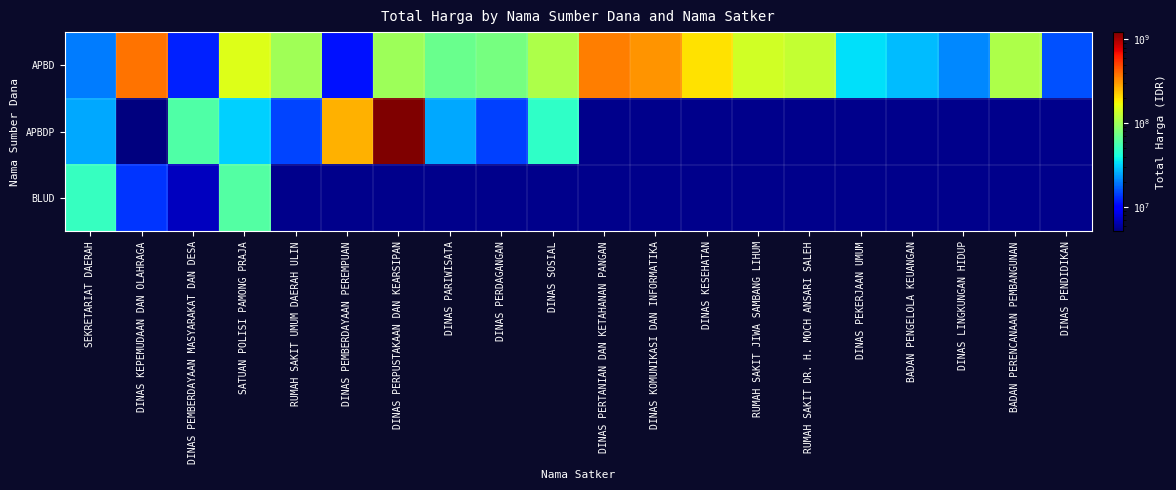

Between DINAS PERDAGANGAN and DINAS PERPUSTAKAAN DAN KEARSIPAN, which is larger?

DINAS PERPUSTAKAAN DAN KEARSIPAN